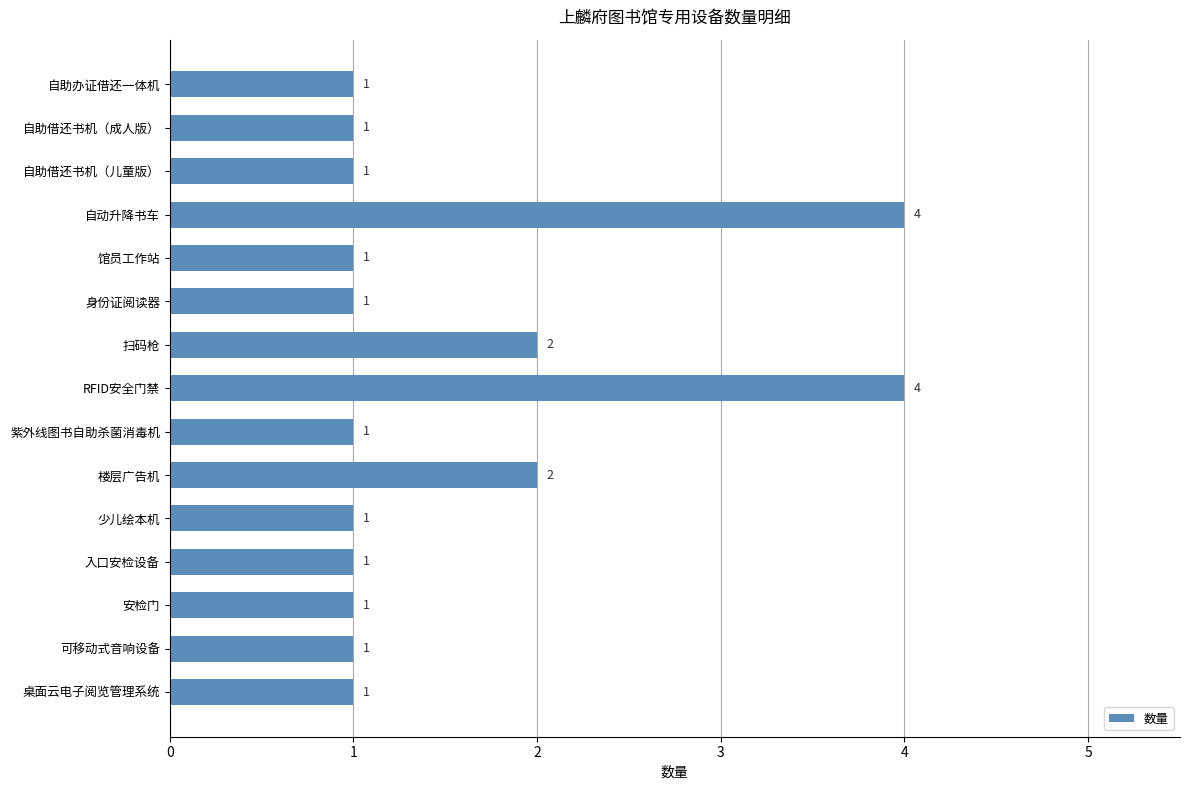

What is the difference between the maximum and minimum values?

3